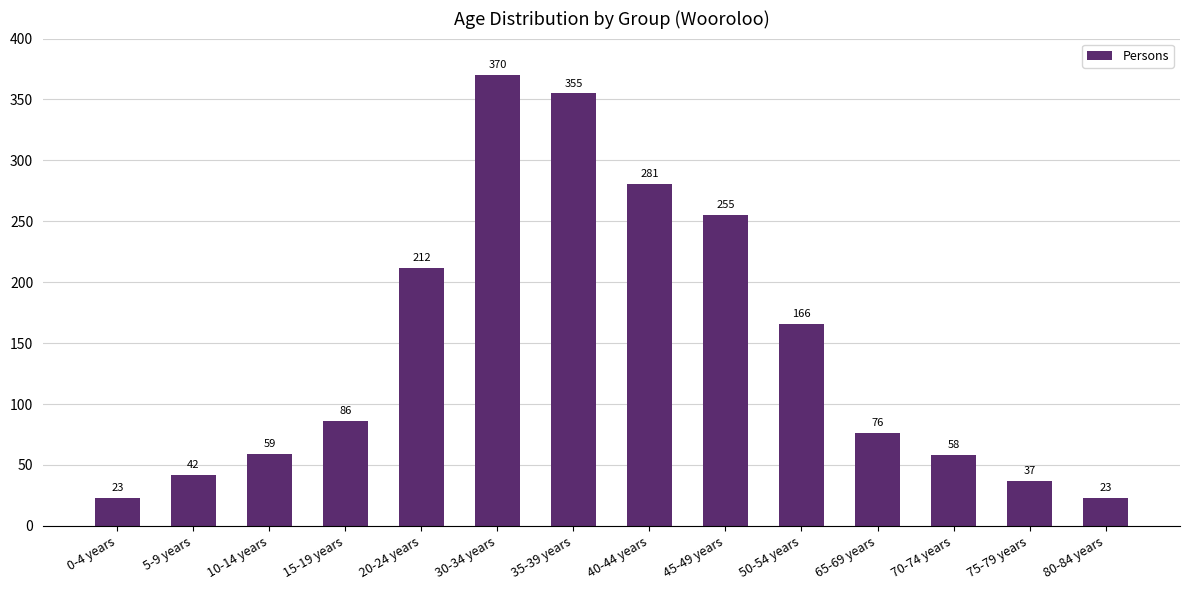

Approximately how many times larger is the value at 75-79 years compared to 20-24 years?

0.2